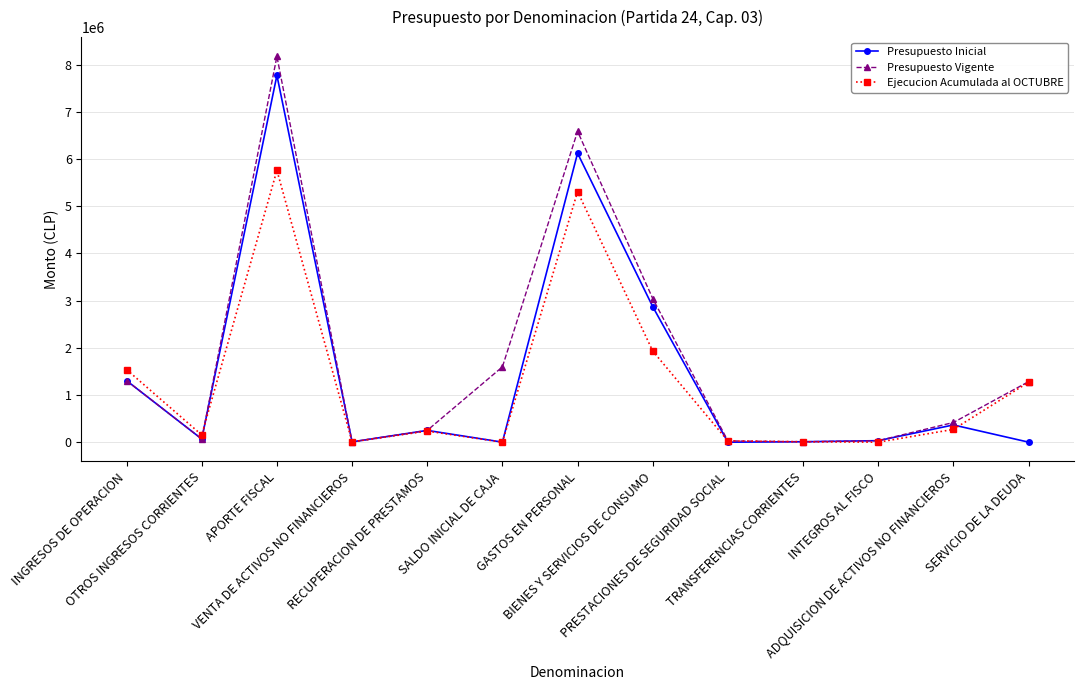

True or false: Ejecucion Acumulada al OCTUBRE has a value of -2217747 at SALDO INICIAL DE CAJA.

False